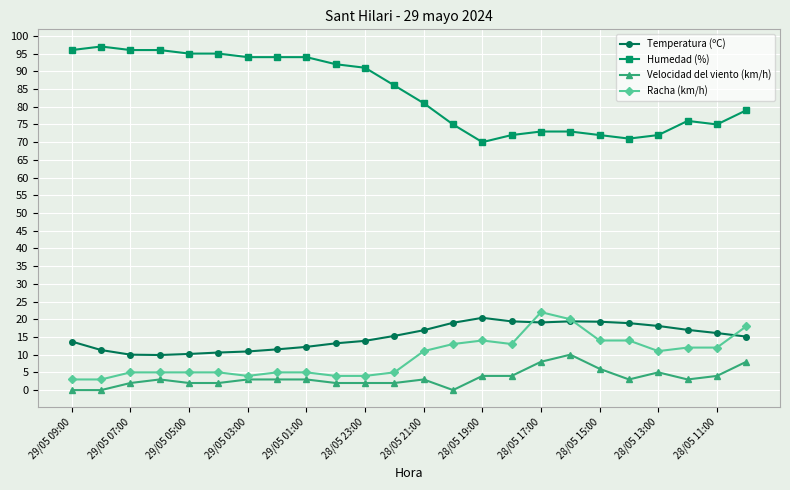

Is this an area chart (filled region under the line)?

No